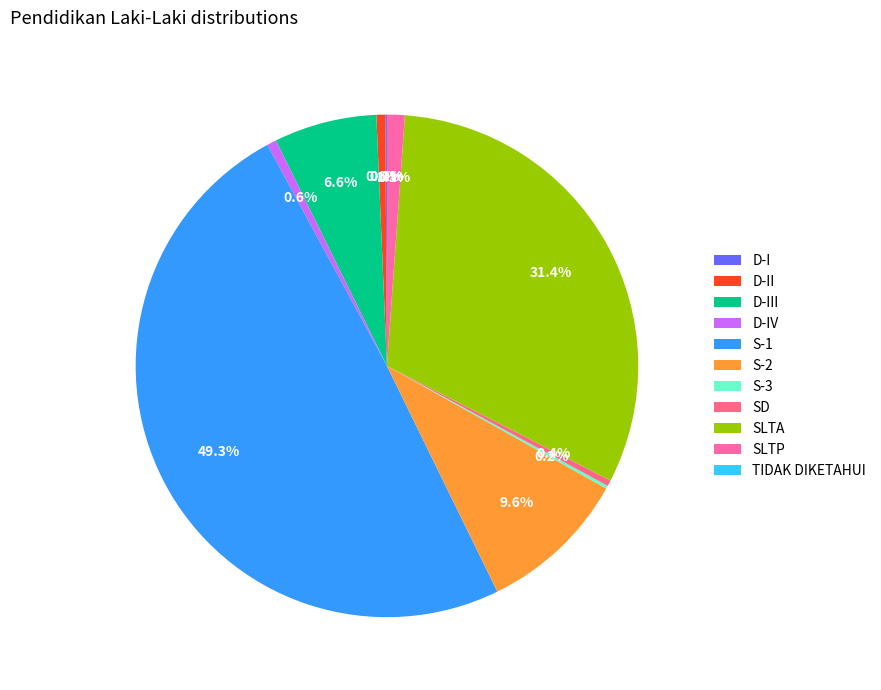

Does S-2 represent more than half of the total?

No